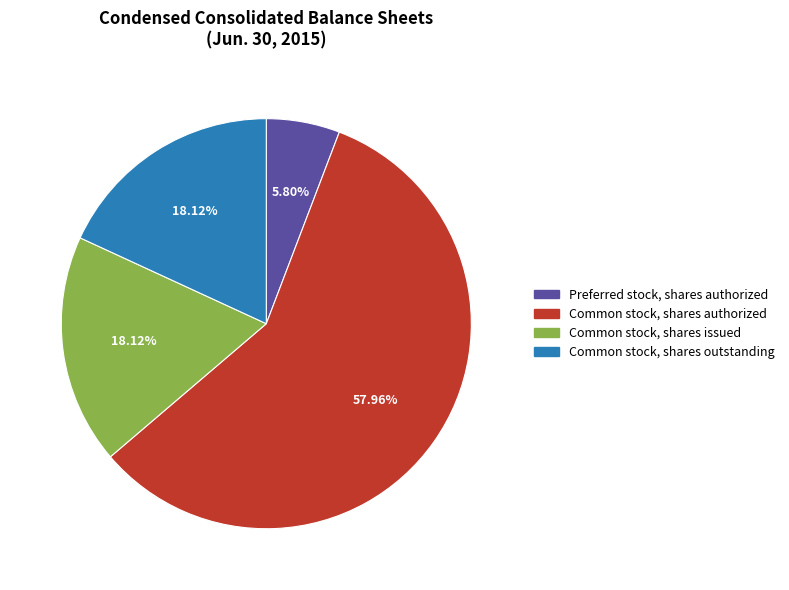

To the nearest percent, what is the average slice percentage?

25%